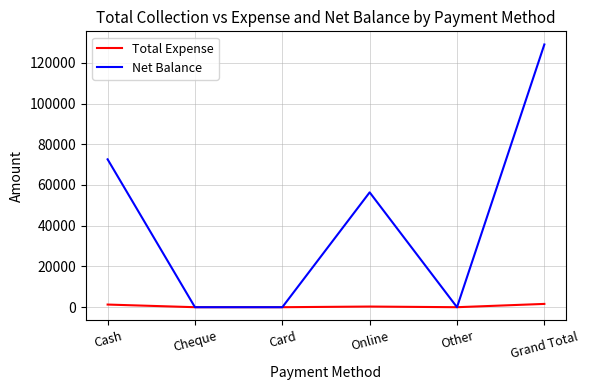

How many Net Balance values are between 0 and 72600?

5